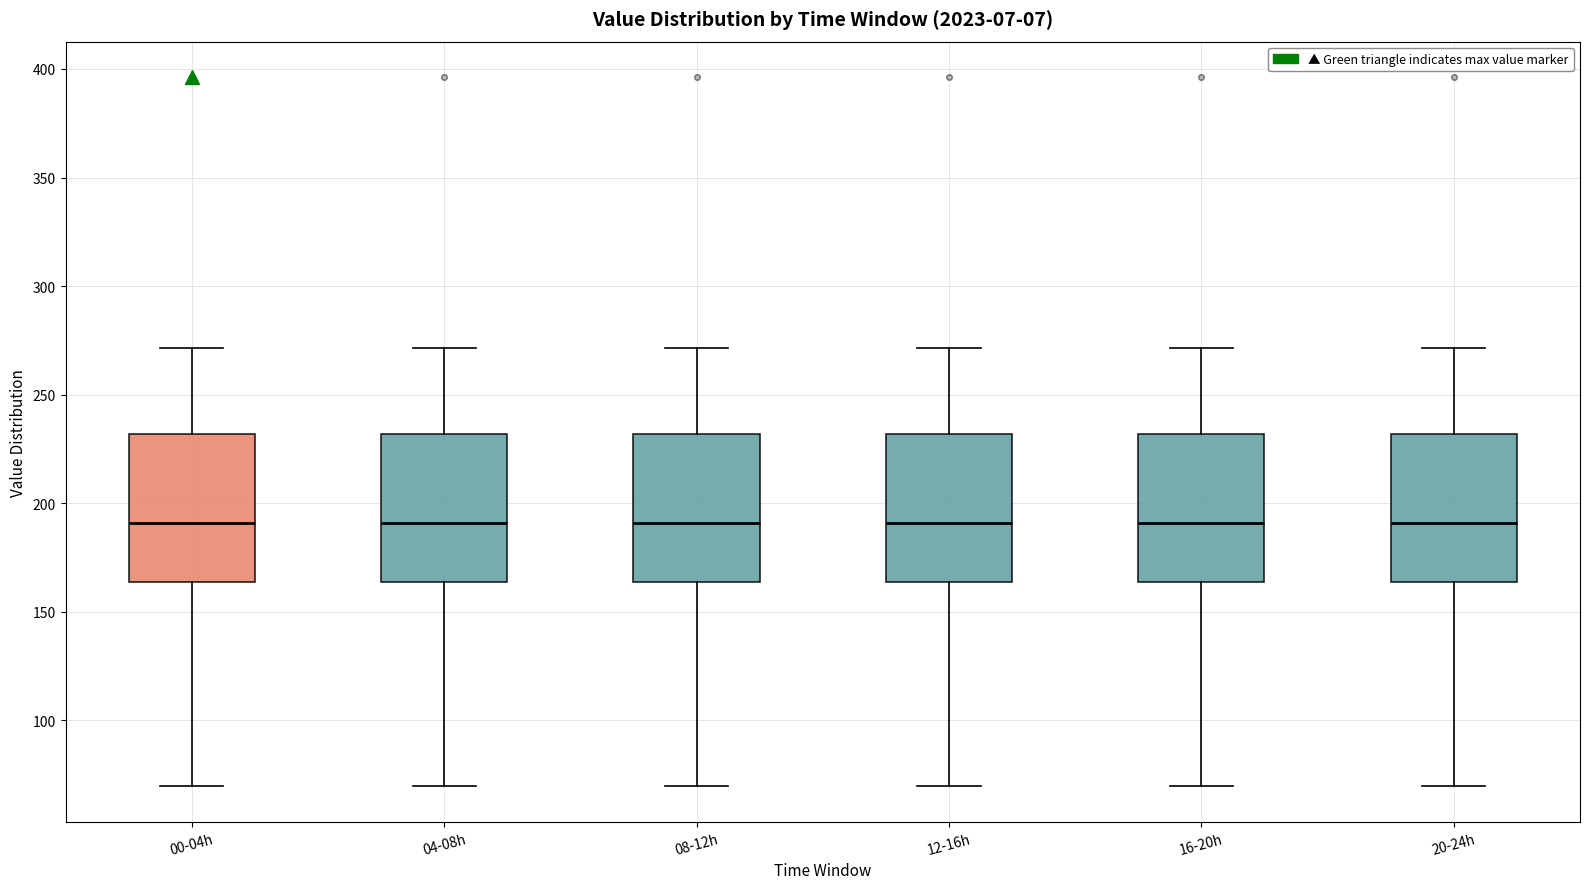

Reading left to right, transcribe this box plot: for each box, give where its median line is, the range the box spans, and where its two whiskers end, as read against the y-axis. The values are not printed on the chart, so give them approximately, as read against the axis.

00-04h: median 190, box 165 to 230, whiskers 70 to 270
04-08h: median 190, box 165 to 230, whiskers 70 to 270
08-12h: median 190, box 165 to 230, whiskers 70 to 270
12-16h: median 190, box 165 to 230, whiskers 70 to 270
16-20h: median 190, box 165 to 230, whiskers 70 to 270
20-24h: median 190, box 165 to 230, whiskers 70 to 270